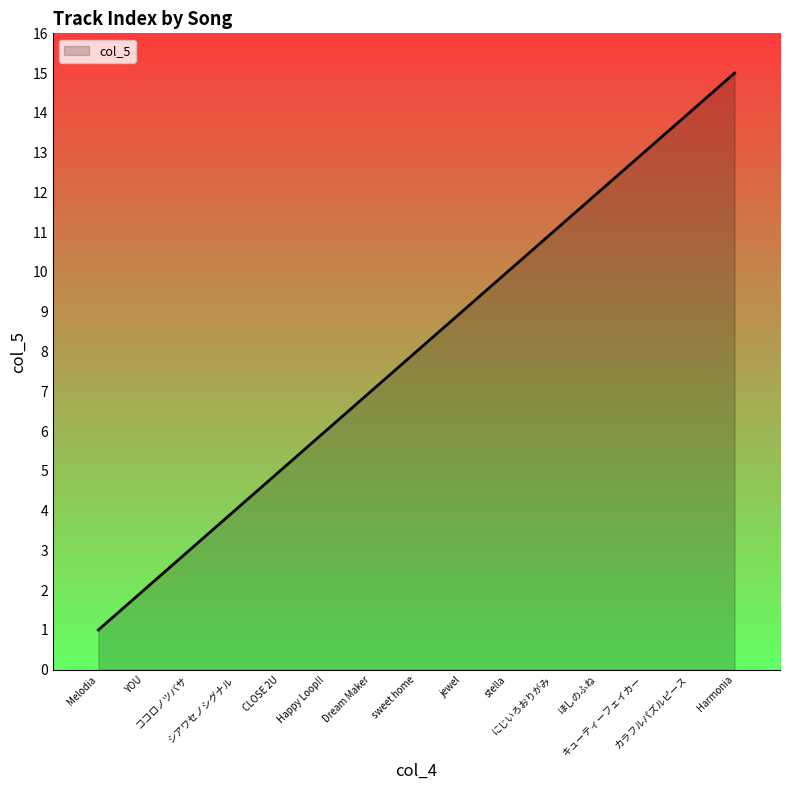

Which has a higher value, カラフルパズルピース or Dream Maker?

カラフルパズルピース